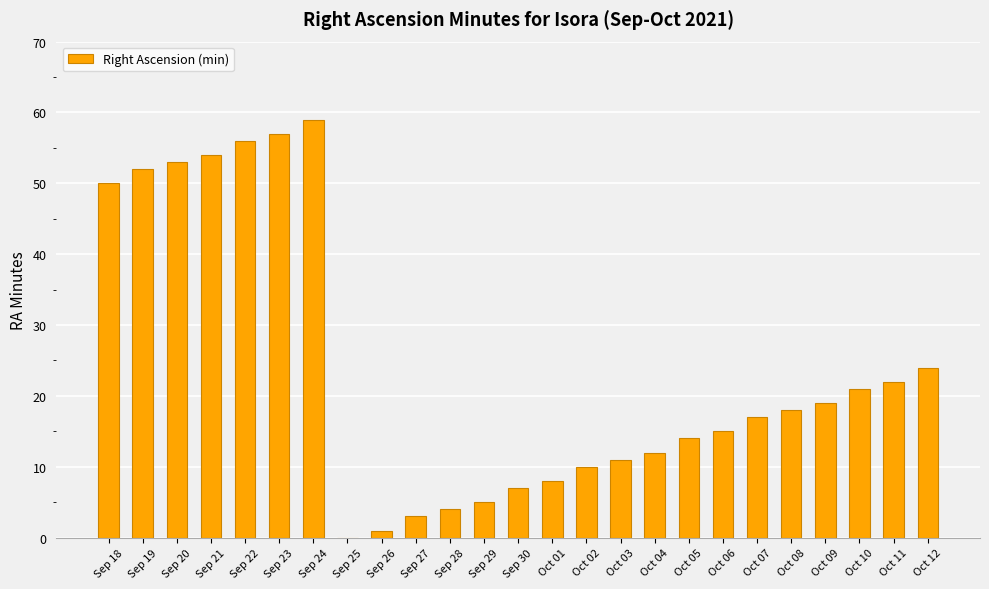

The chart shows a value of 11 at Oct 07. True or false?

False